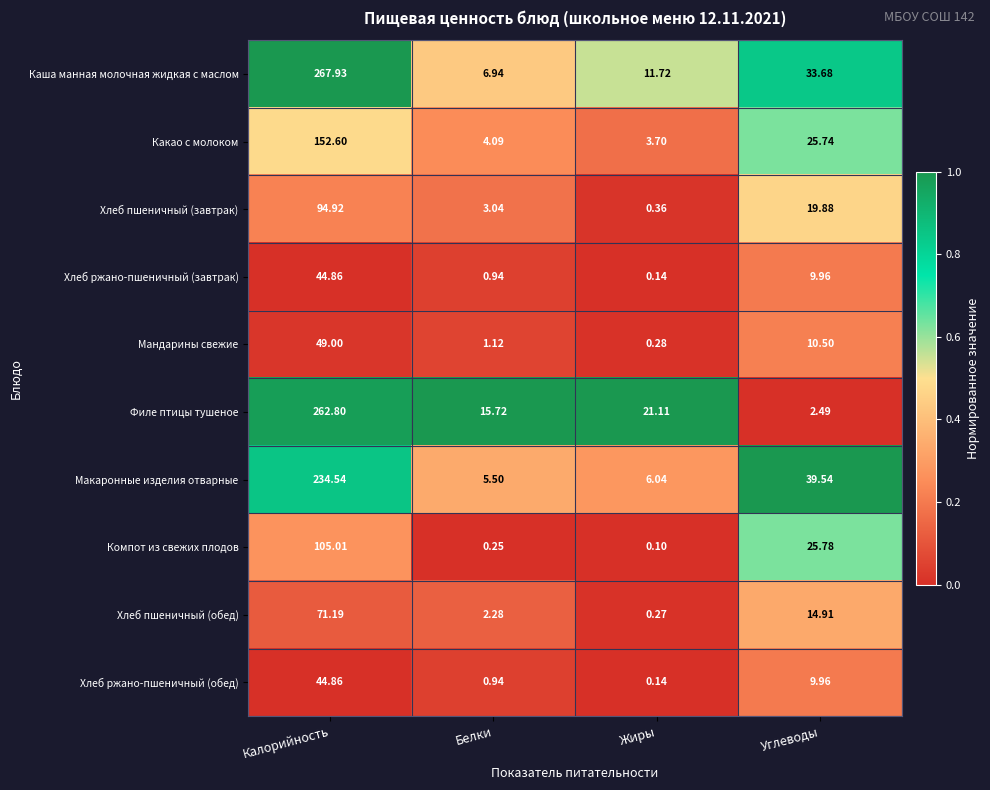

Count the number of categories in the chart.

4